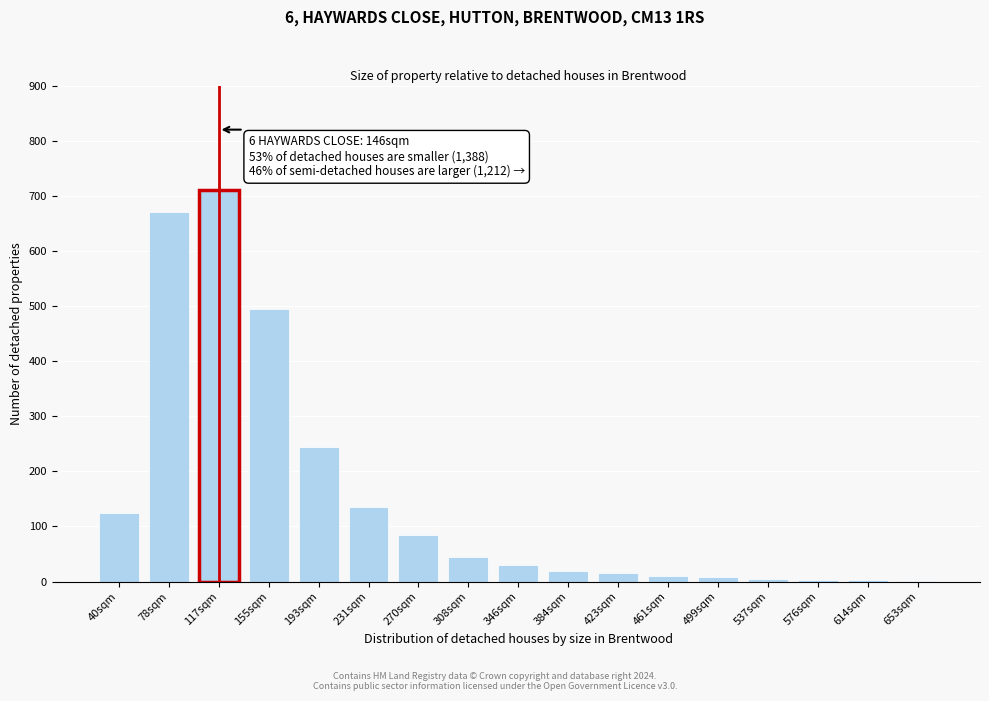

What is the change in value from 78sqm to 308sqm?

-625